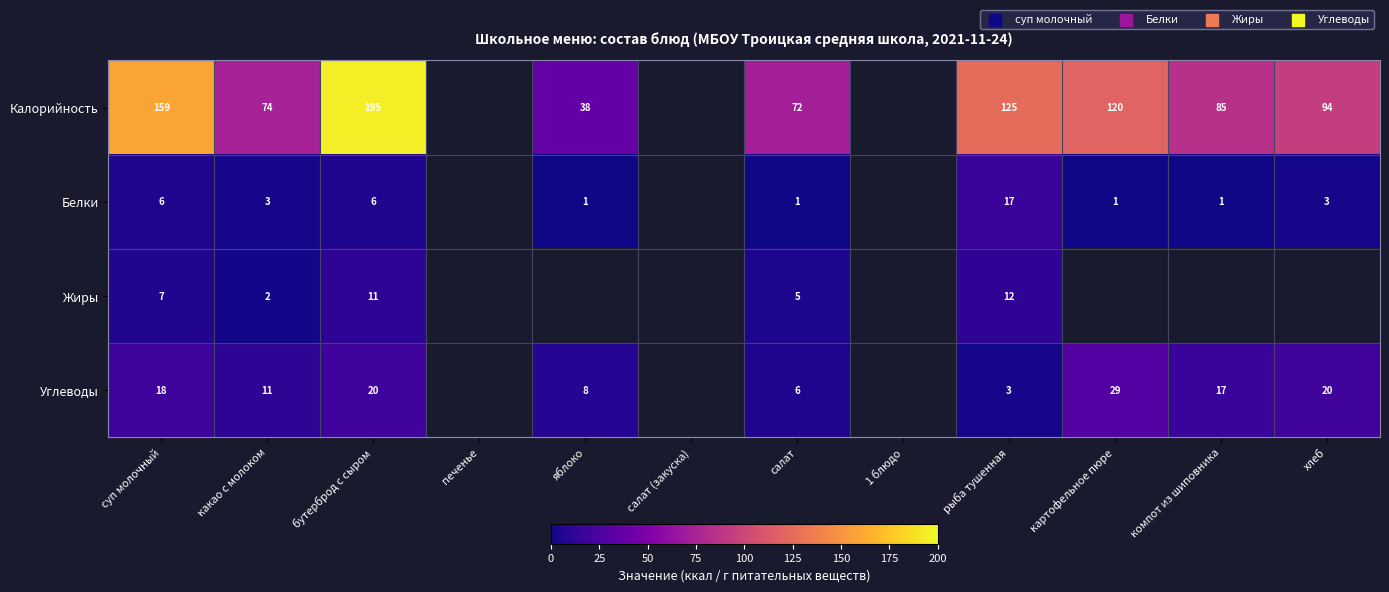

What is the difference between the Углеводы values at картофельное пюре and суп молочный?

11